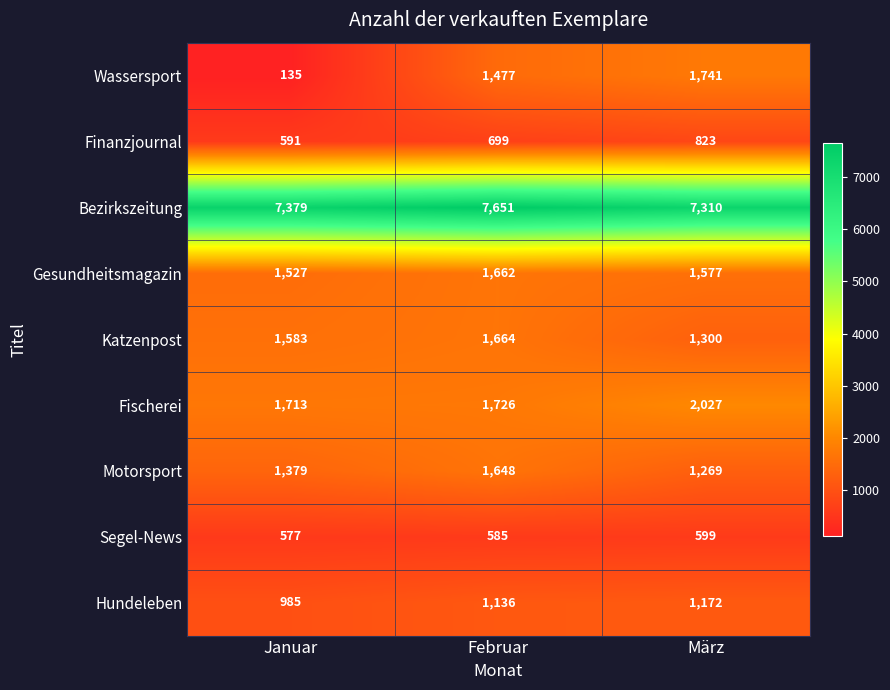

At Januar, list the series in order from smallest to largest.

Wassersport, Segel-News, Finanzjournal, Hundeleben, Motorsport, Gesundheitsmagazin, Katzenpost, Fischerei, Bezirkszeitung